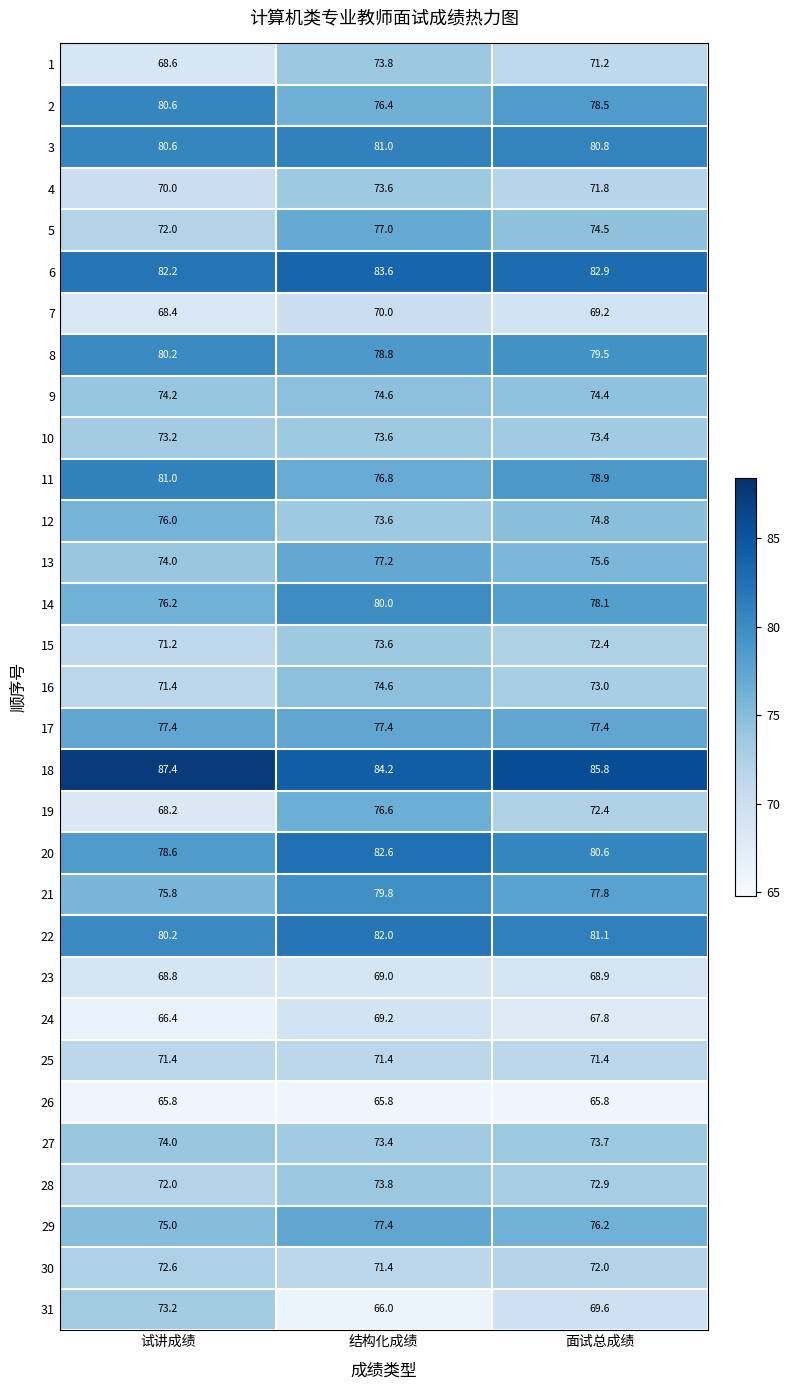

What is the difference between the highest and lowest values at 试讲成绩?

21.6